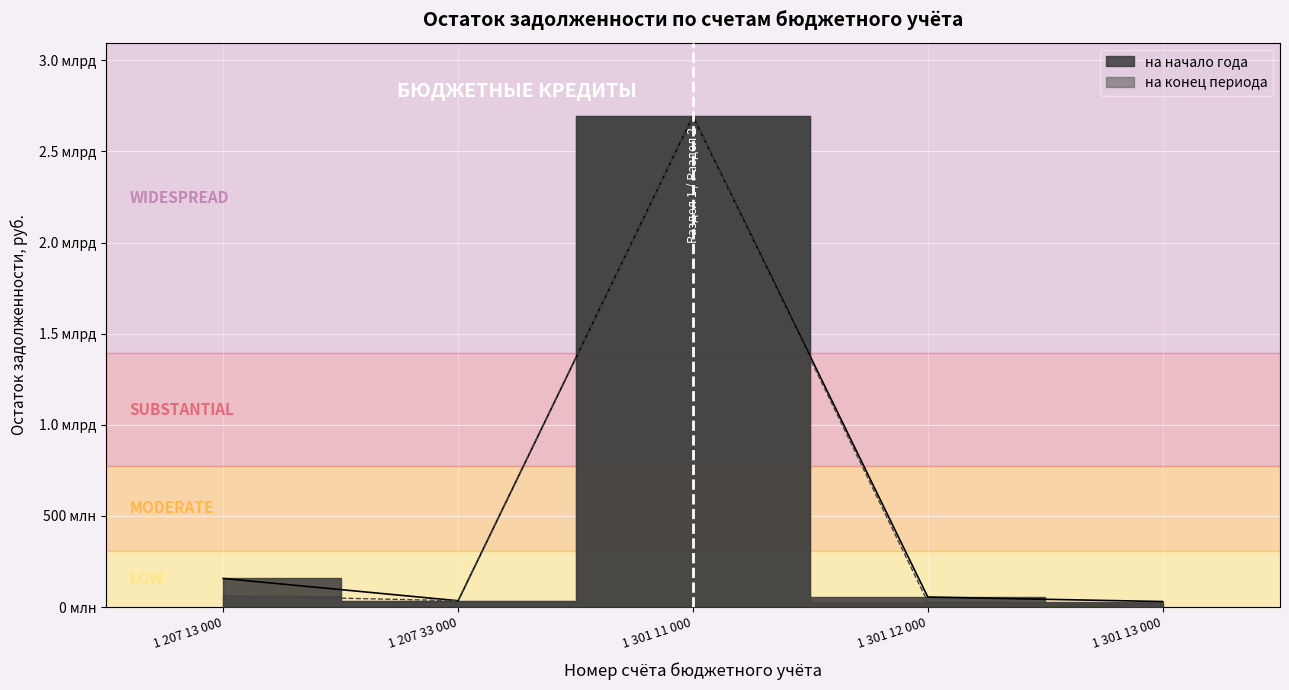

True or false: на начало года and на конец периода cross at least once.

False